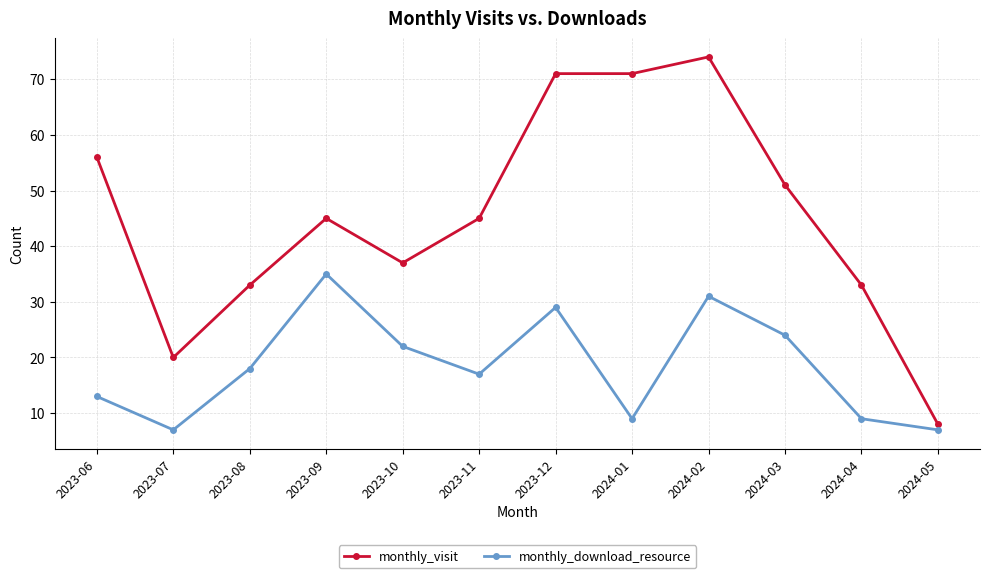

How many interior local peaks does the monthly_download_resource series have?

3